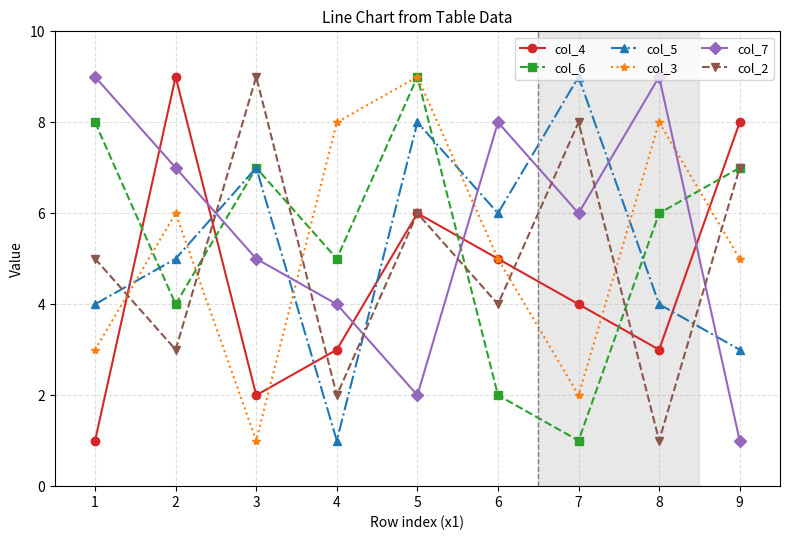

At 2, list the series in order from smallest to largest.

col_2, col_6, col_5, col_3, col_7, col_4